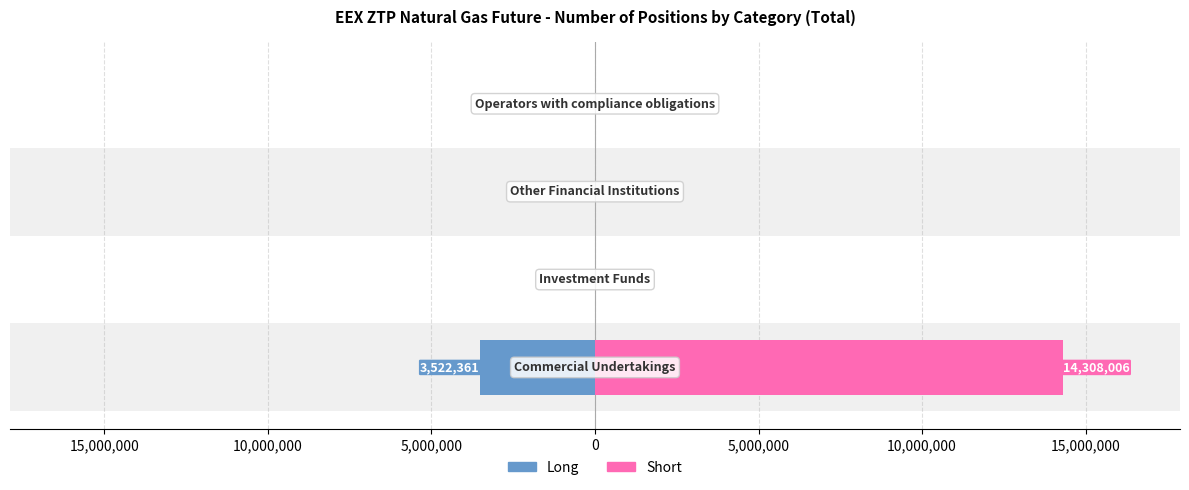

List the series in order of their peak value, highest first.

Short, Long